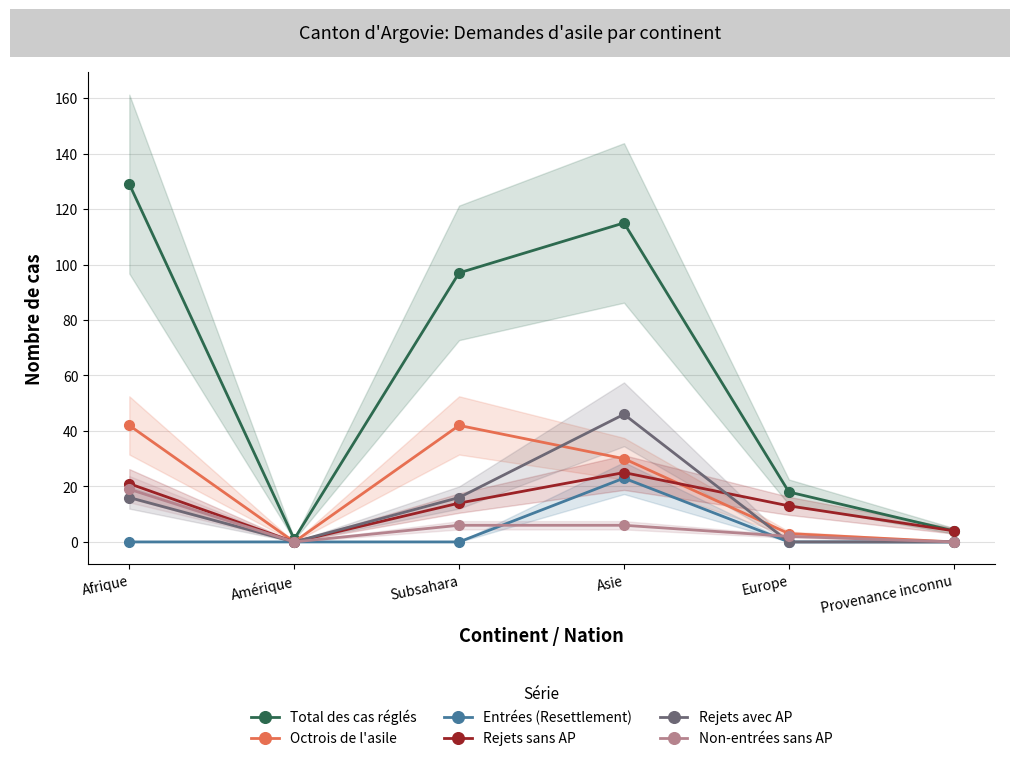

At how many categories does at least one series exceed 102?

2